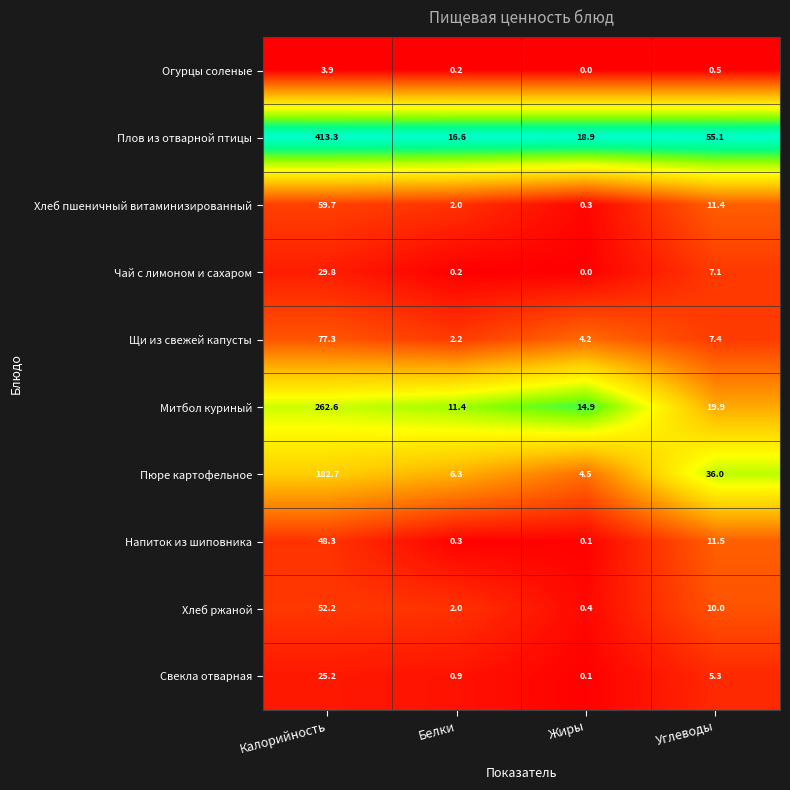

Count the number of categories in the chart.

4